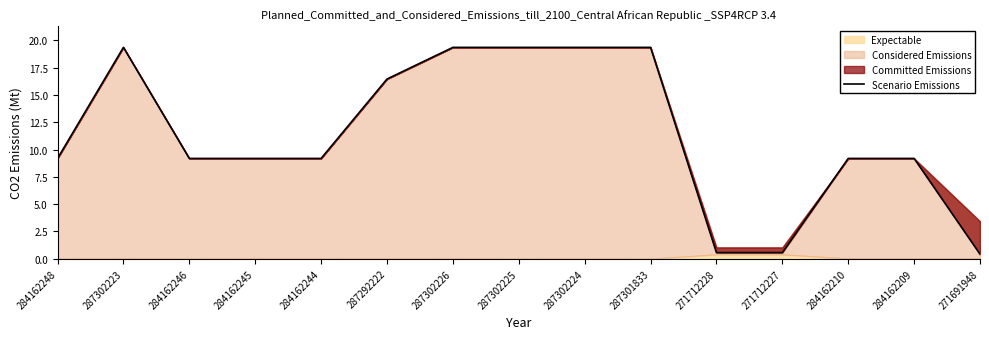

Does the chart have visible grid lines?

No